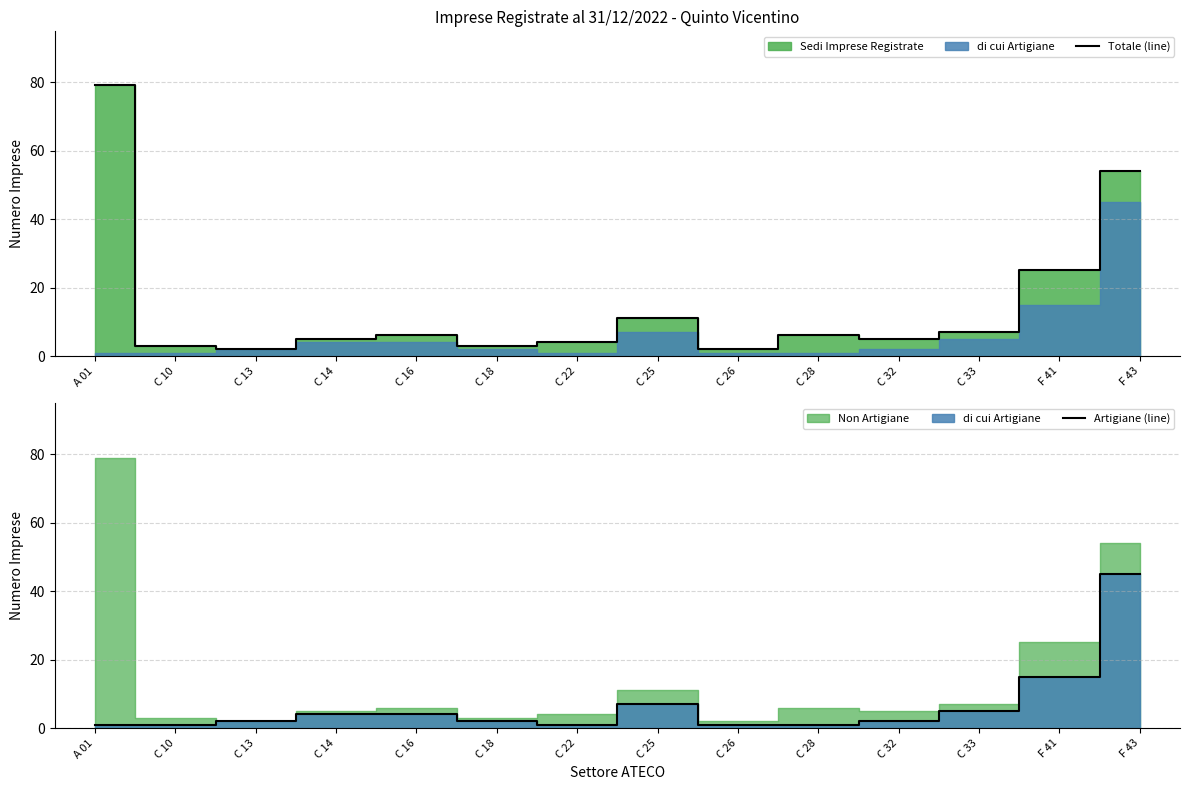

What is the difference between the maximum and minimum values in the Totale (line) series?

77